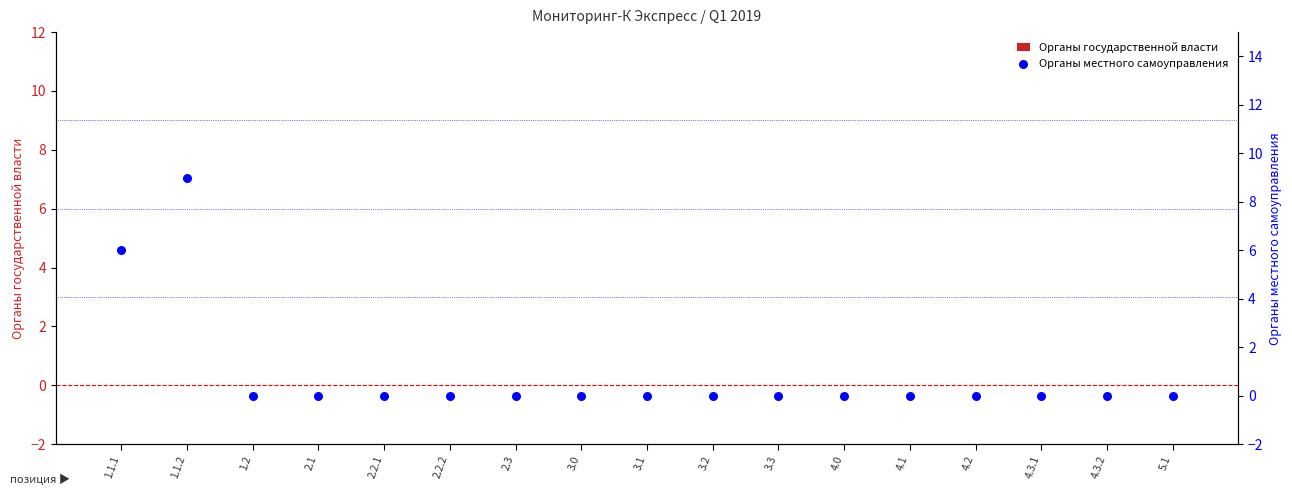

What are all the series names shown in the legend?

Органы государственной власти, Органы местного самоуправления